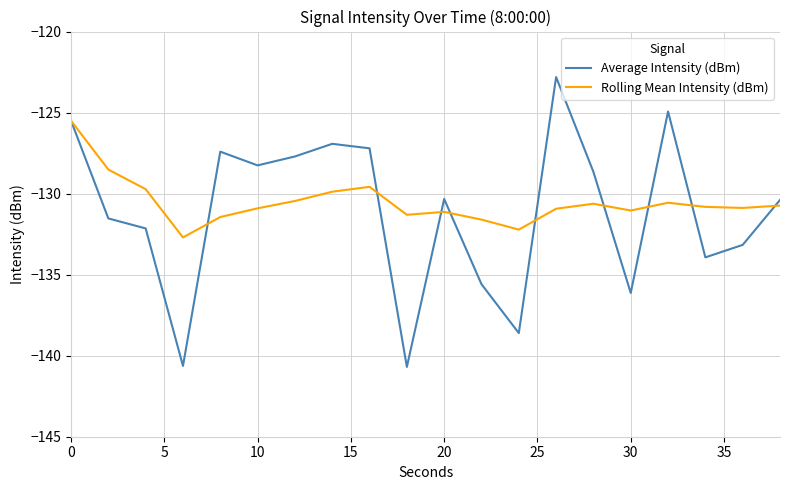

What is the greatest value displayed?

-122.8